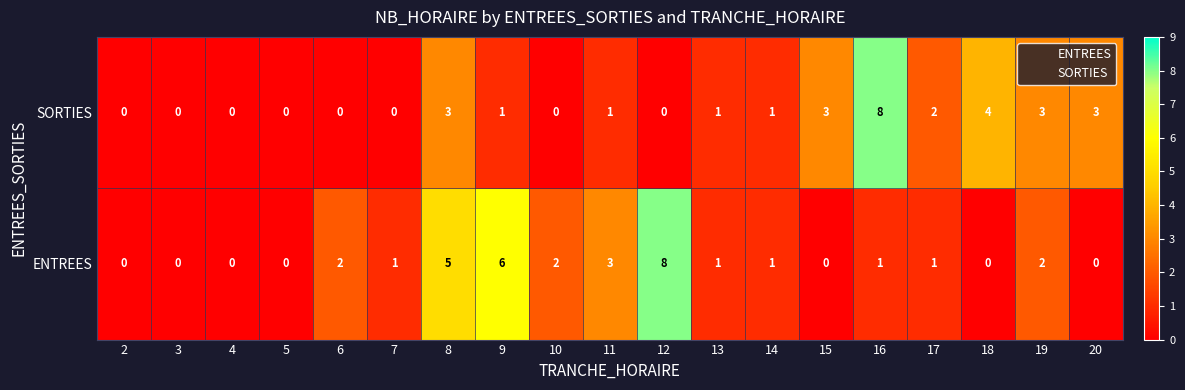

How many ENTREES values are between 0 and 2?

15